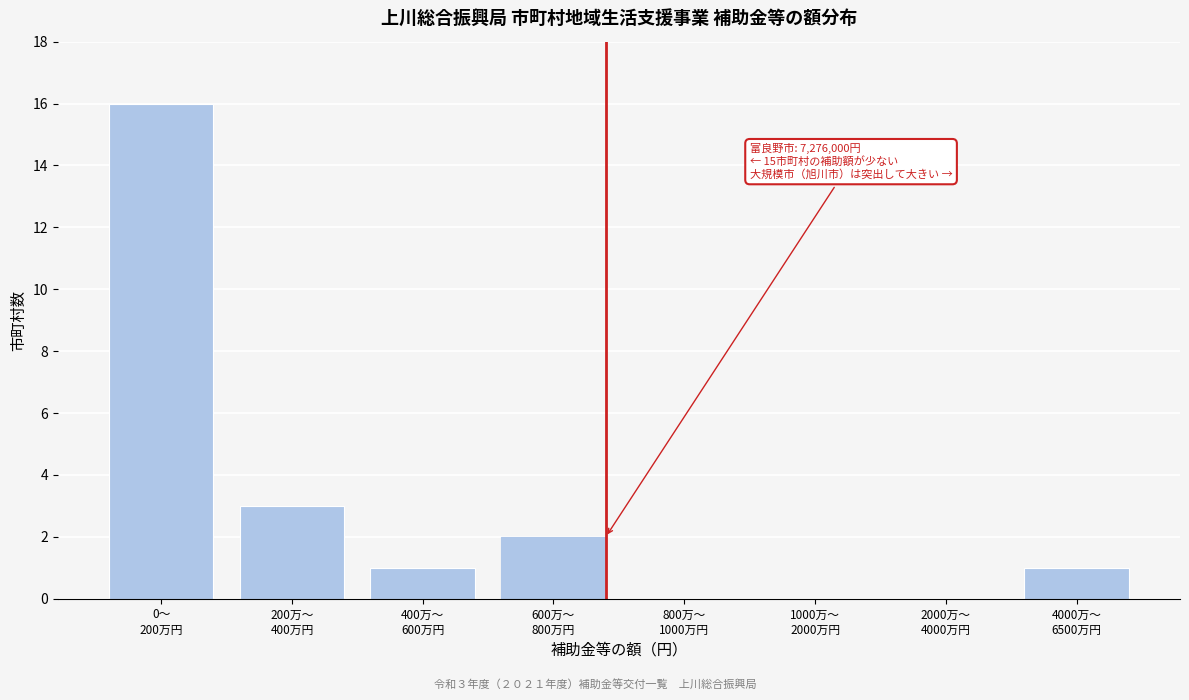

What is the sum of all values?

23